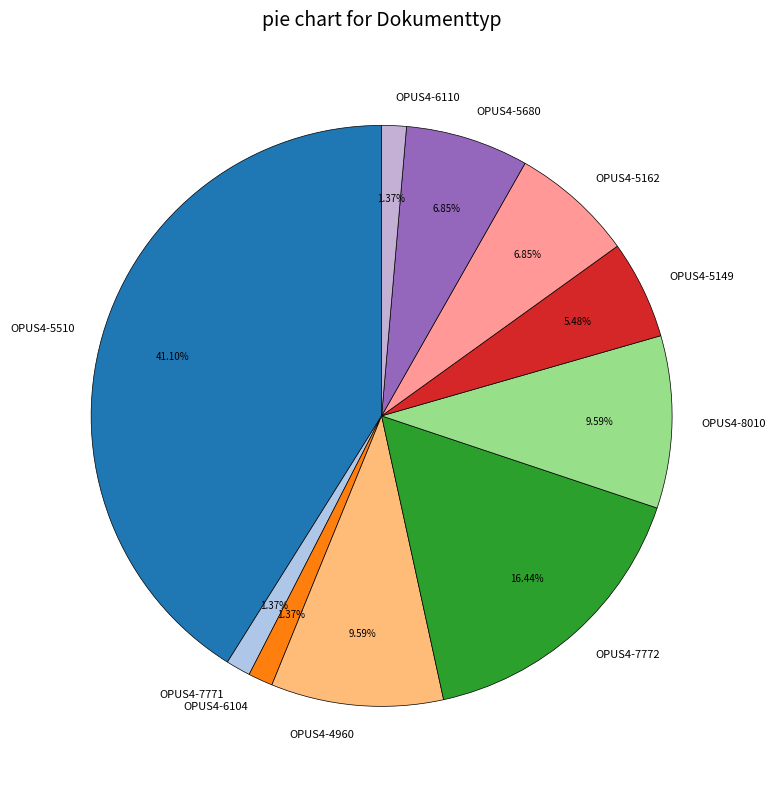

Is OPUS4-5162 the majority of the pie?

No